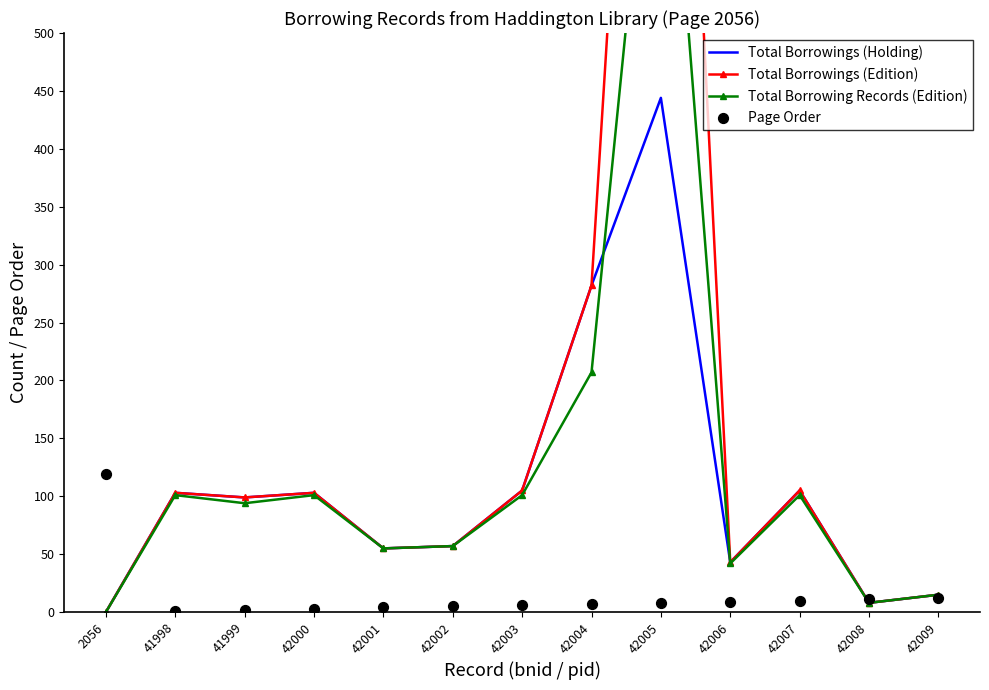

Which series has the widest spread of Y values?

Total Borrowings (Edition)